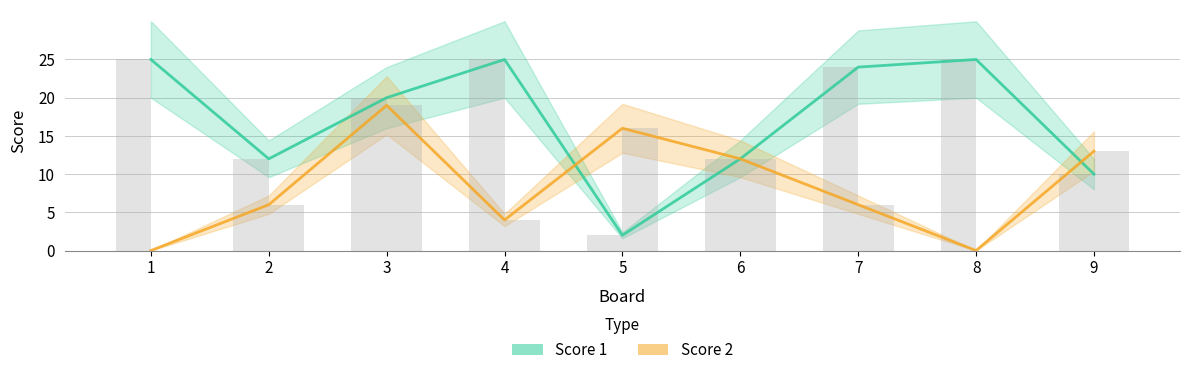

What are all the series names shown in the legend?

Score 1, Score 2